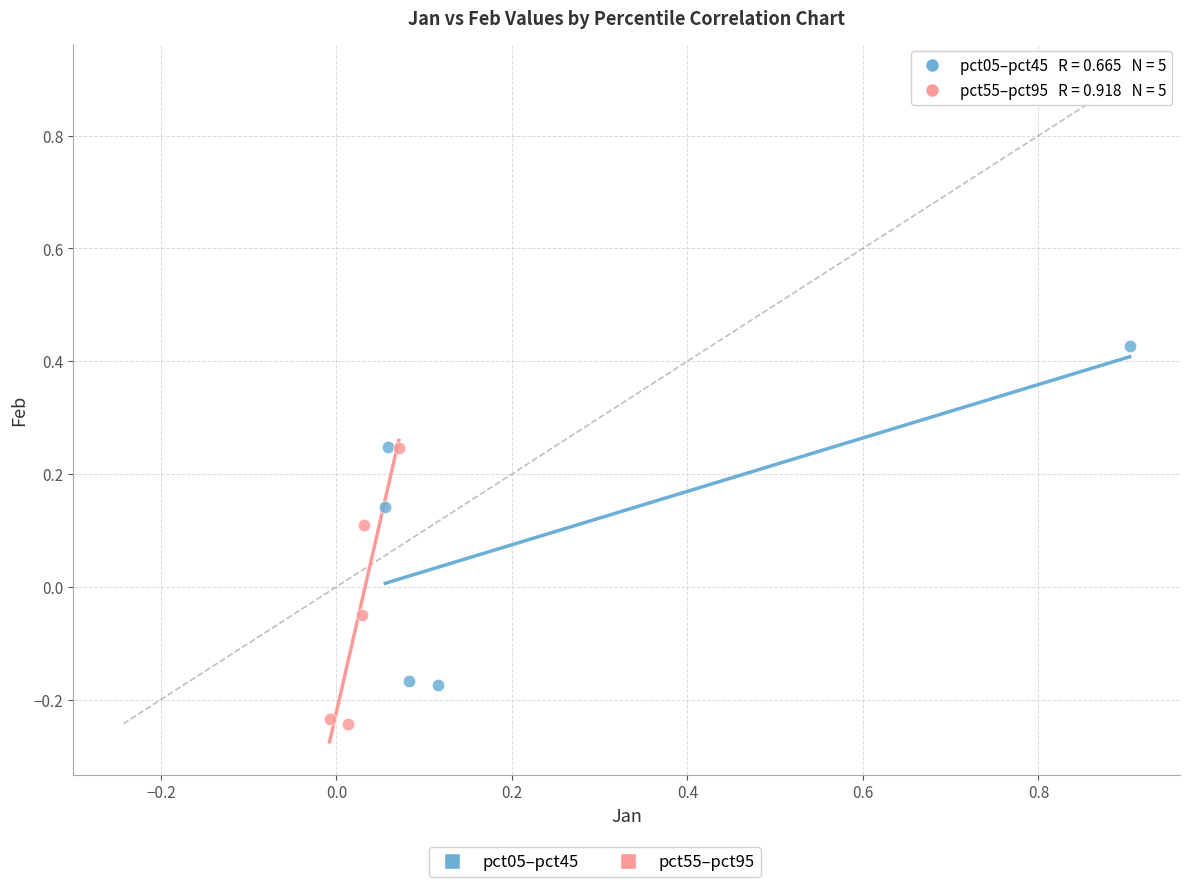

Which series reaches the minimum Y coordinate?

pct55–pct95